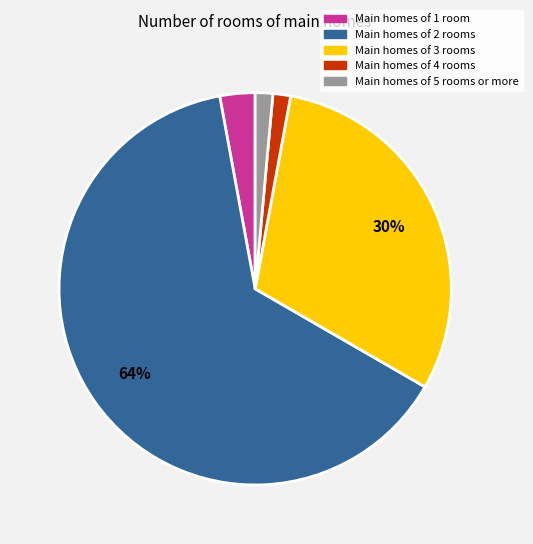

Count the number of slices in the pie.

5